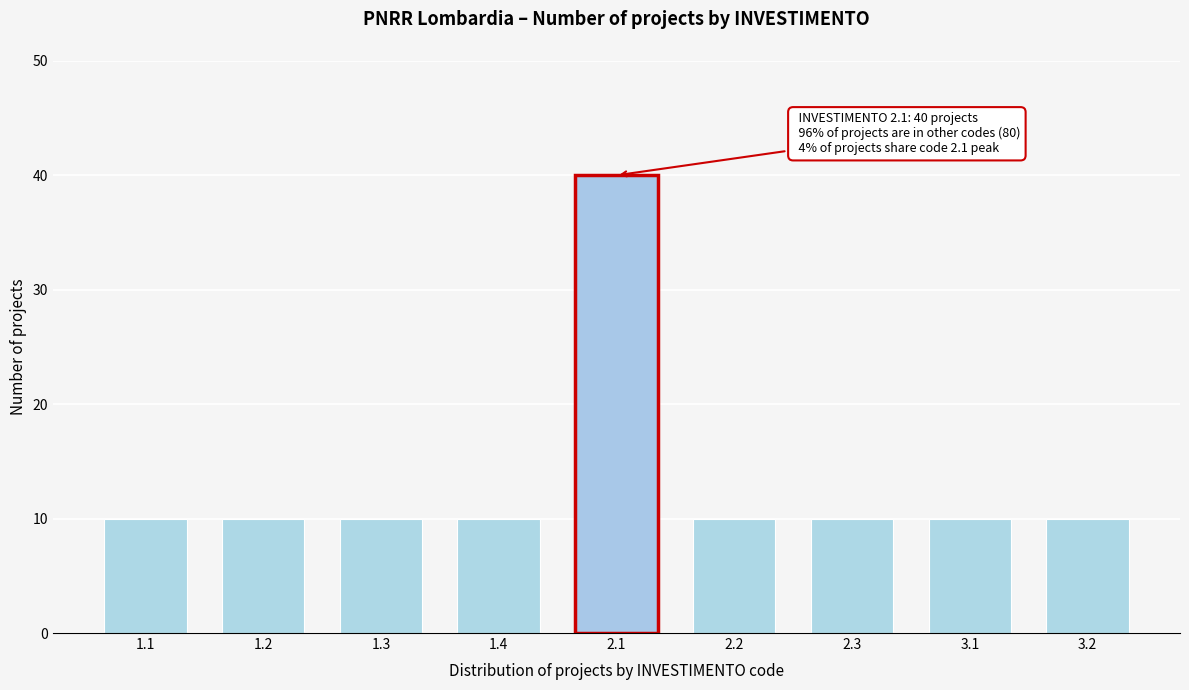

Reading left to right, extract all data points from this chart.

1.1=10	1.2=10	1.3=10	1.4=10	2.1=40	2.2=10	2.3=10	3.1=10	3.2=10